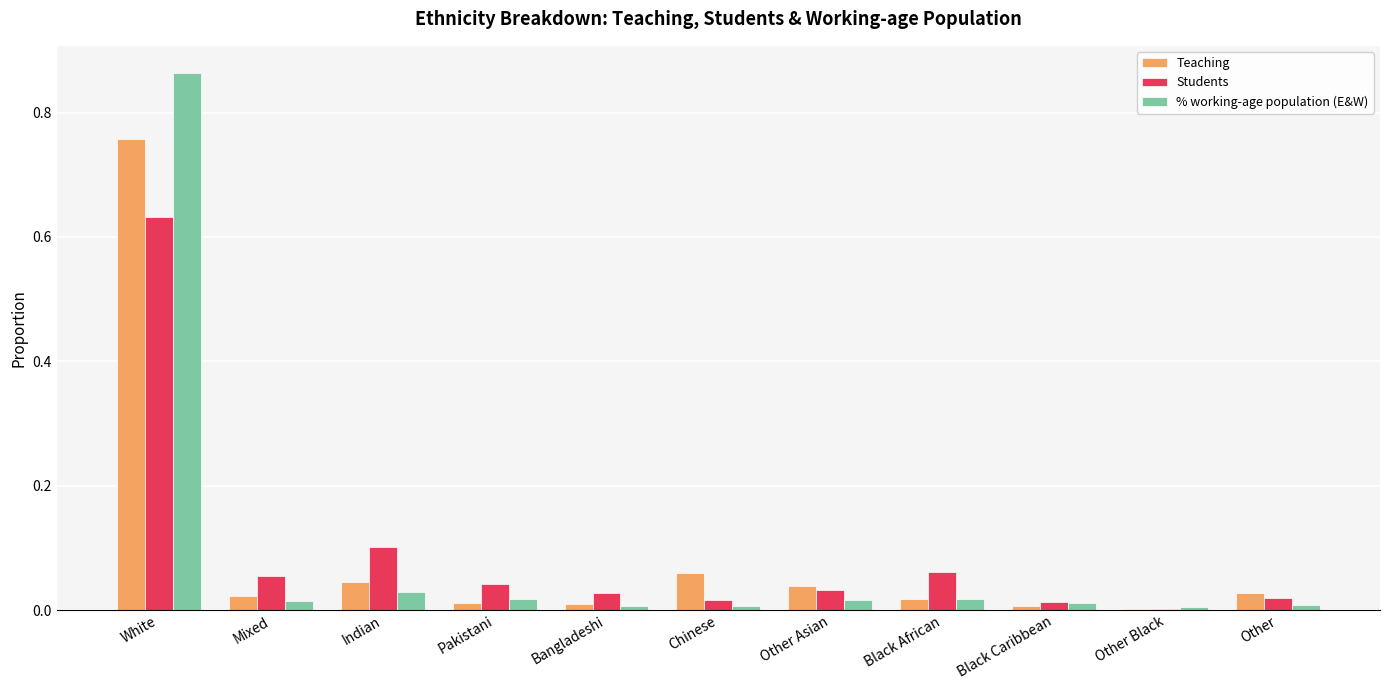

The % working-age population (E&W) series shows 0.0 at Pakistani. True or false?

True